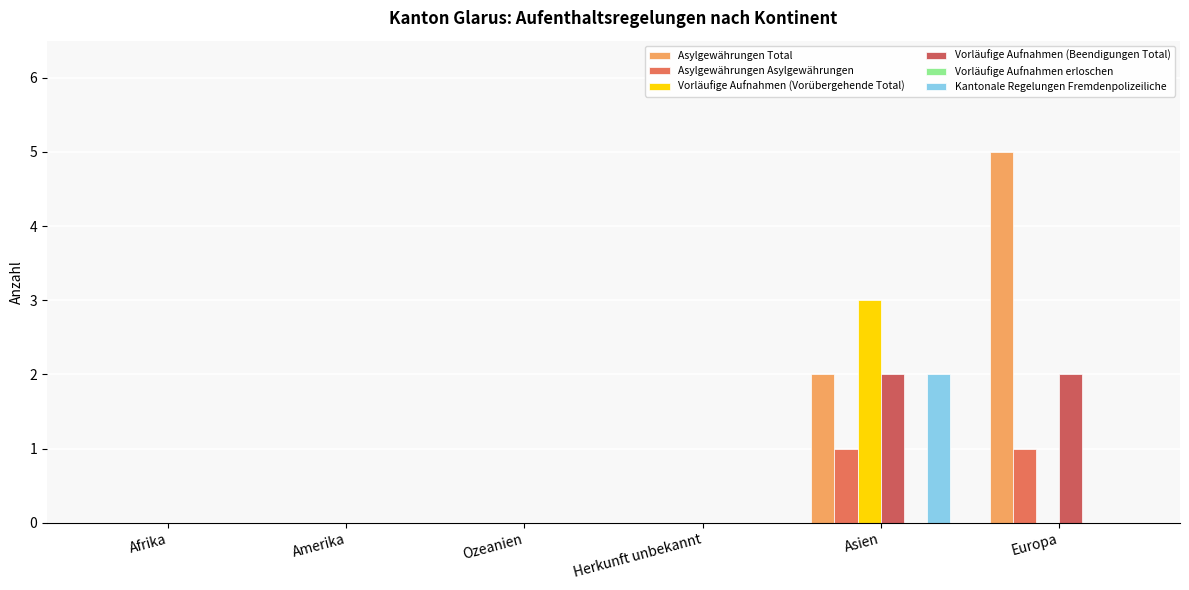

Between Ozeanien and Herkunft unbekannt, which series saw the biggest shift?

Asylgewährungen Total